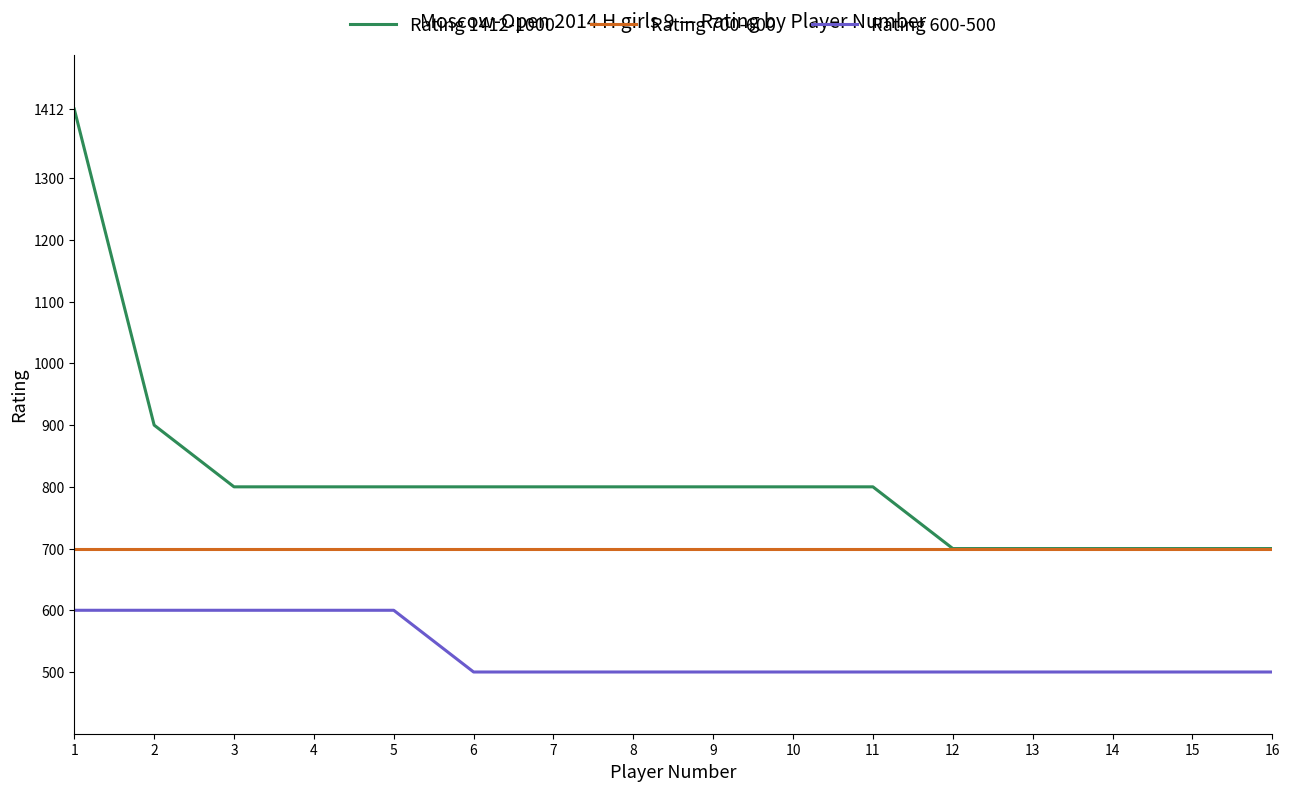

Where is Rating 1412-1000 nearest to the value 1056?

2